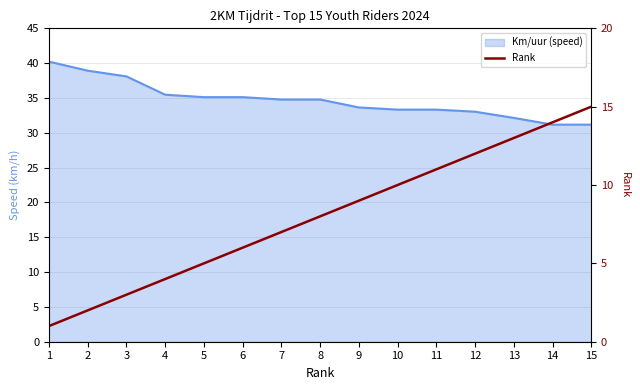

True or false: the data shows 9 at 9.

True